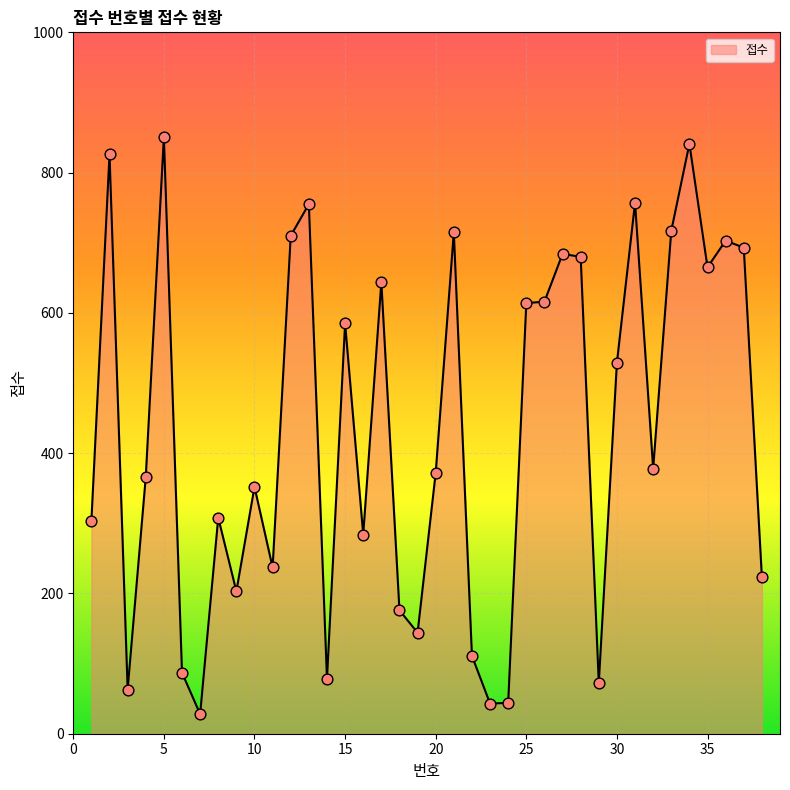

What is the maximum value shown in the chart?

851